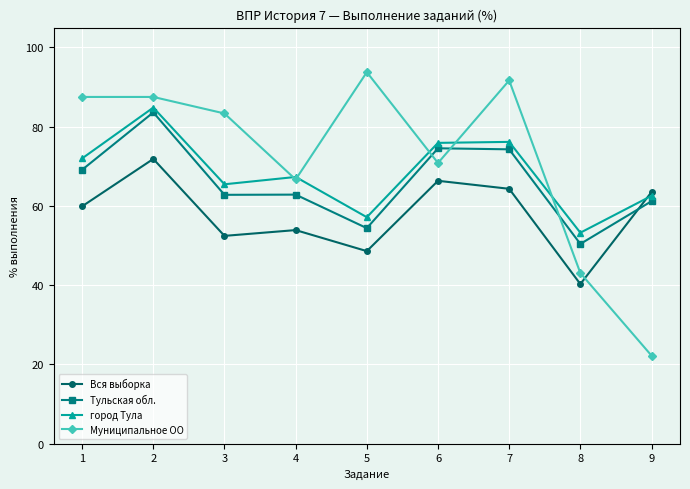

True or false: Вся выборка has a value of 92.6 at 3.

False